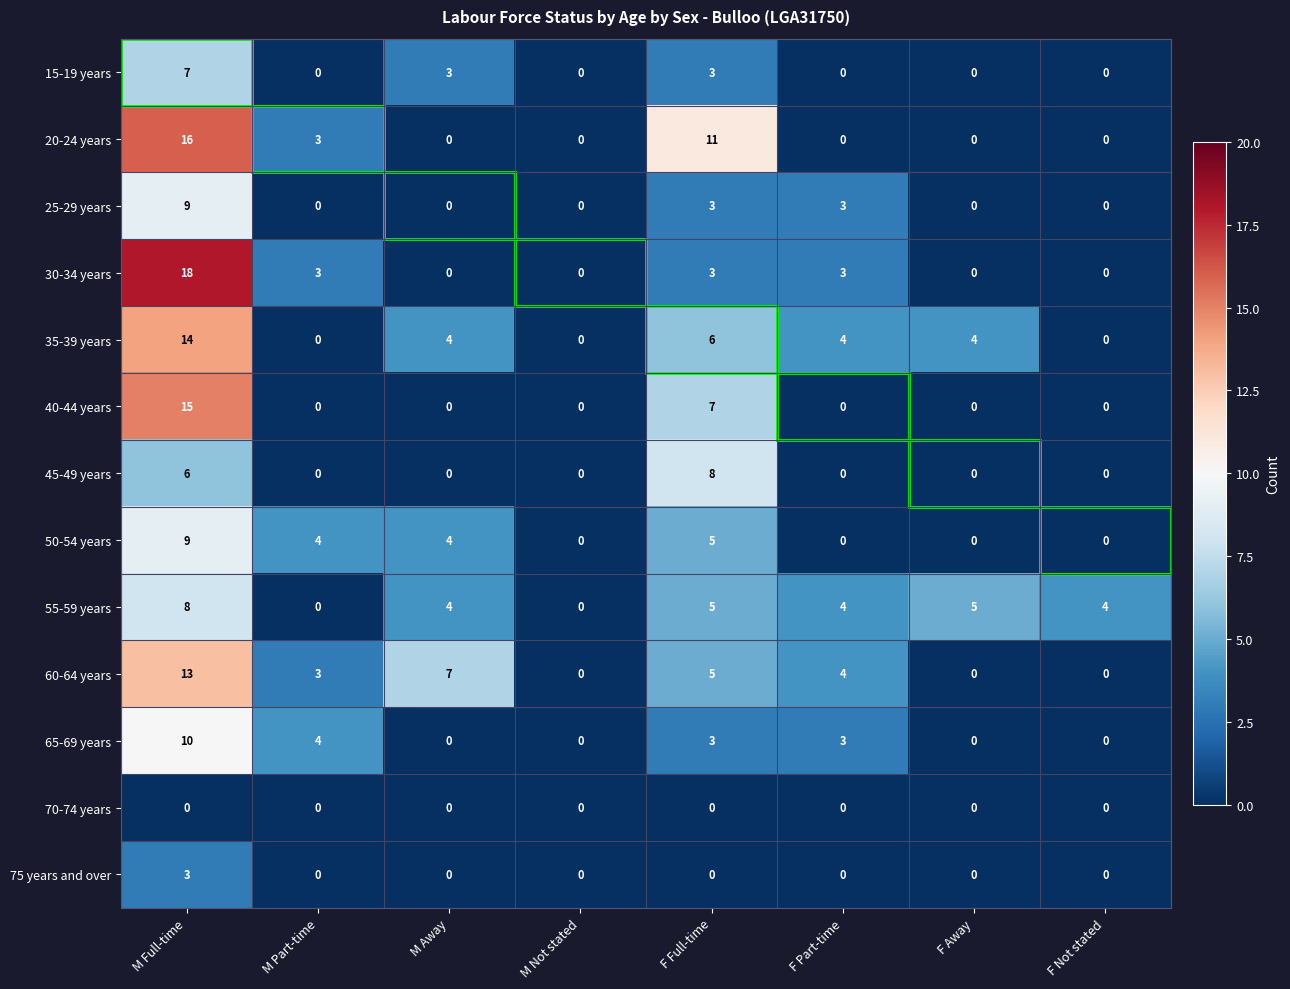

Is it true that 45-49 years equals 8 at M Full-time?

False